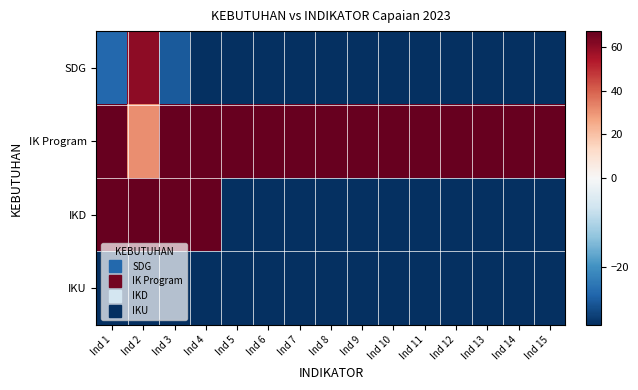

List the series in order of their peak value, highest first.

IK Program, IKD, SDG, IKU